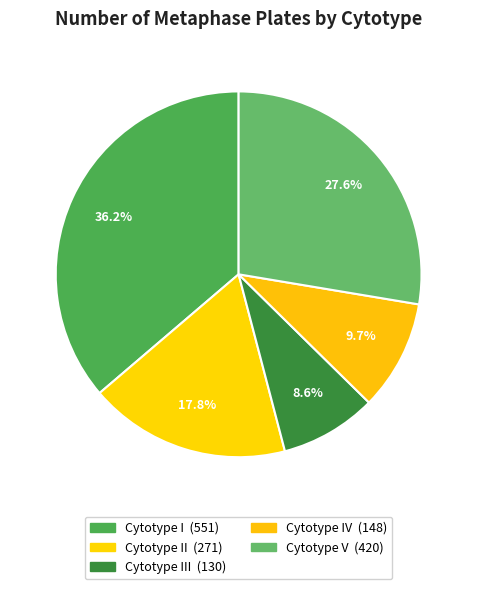

How many segments does this pie chart have?

5